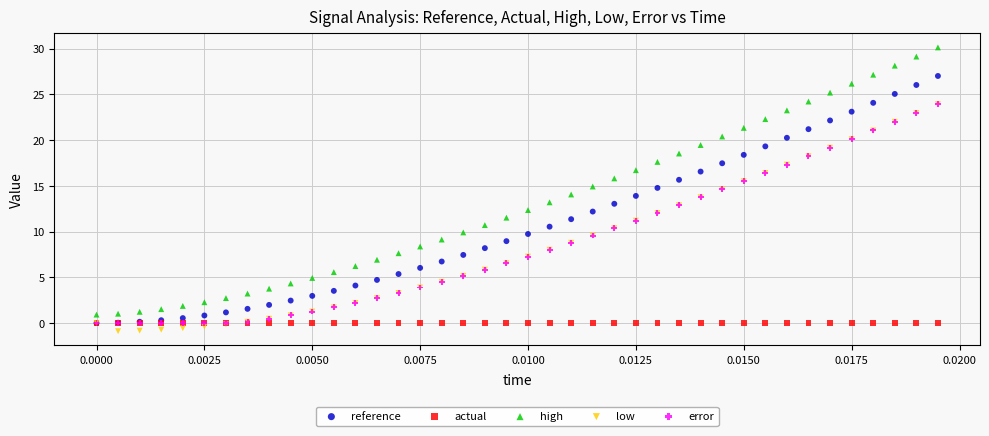

What are all the series names shown in the legend?

reference, actual, high, low, error